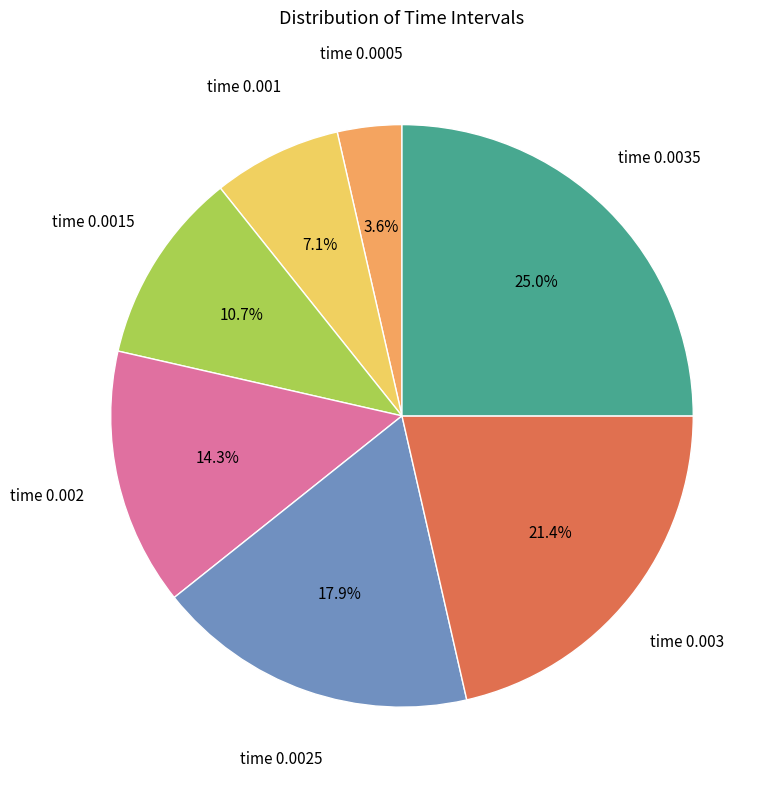

Which category has the smallest portion of the pie?

time 0.0005